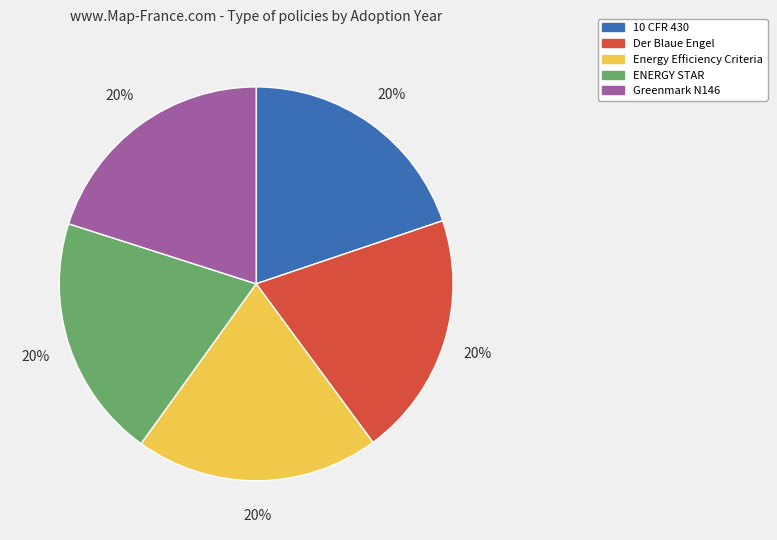

To the nearest percent, what is the average slice percentage?

20%